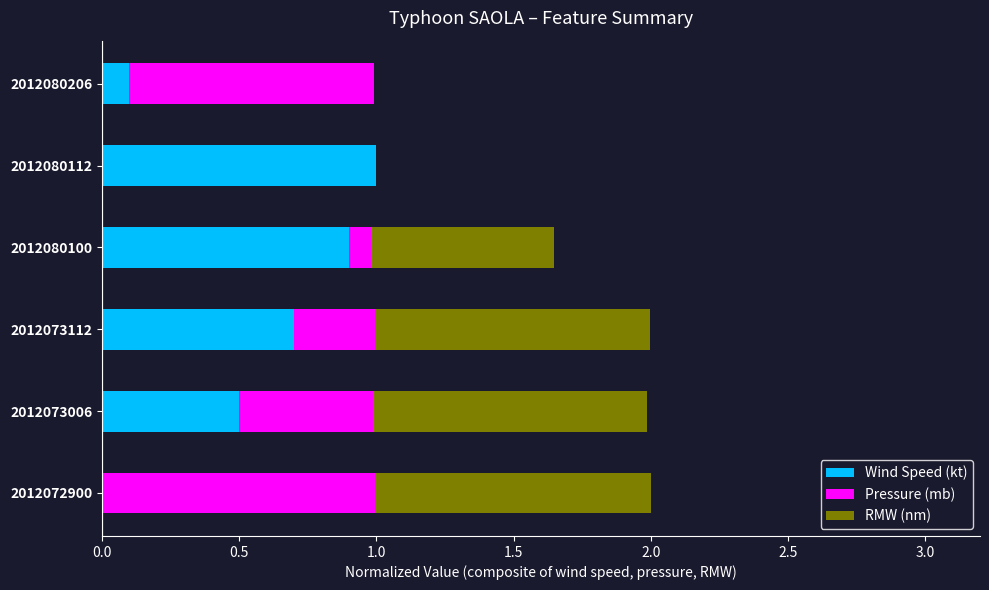

What is the total value across all series at 2012073006?

2.0